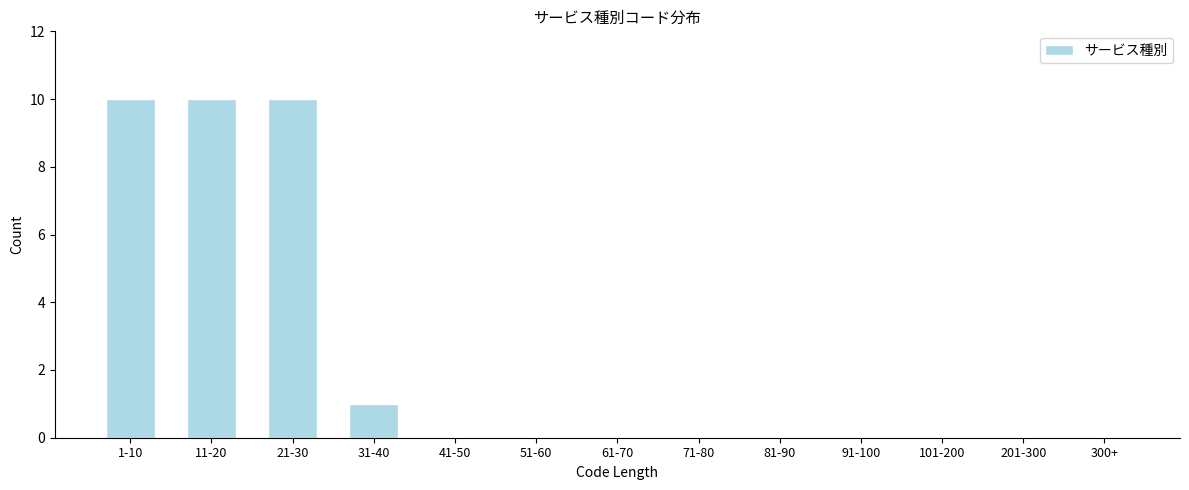

Reading left to right, extract all data points from this chart.

1-10=10	11-20=10	21-30=10	31-40=1	41-50=0	51-60=0	61-70=0	71-80=0	81-90=0	91-100=0	101-200=0	201-300=0	300+=0